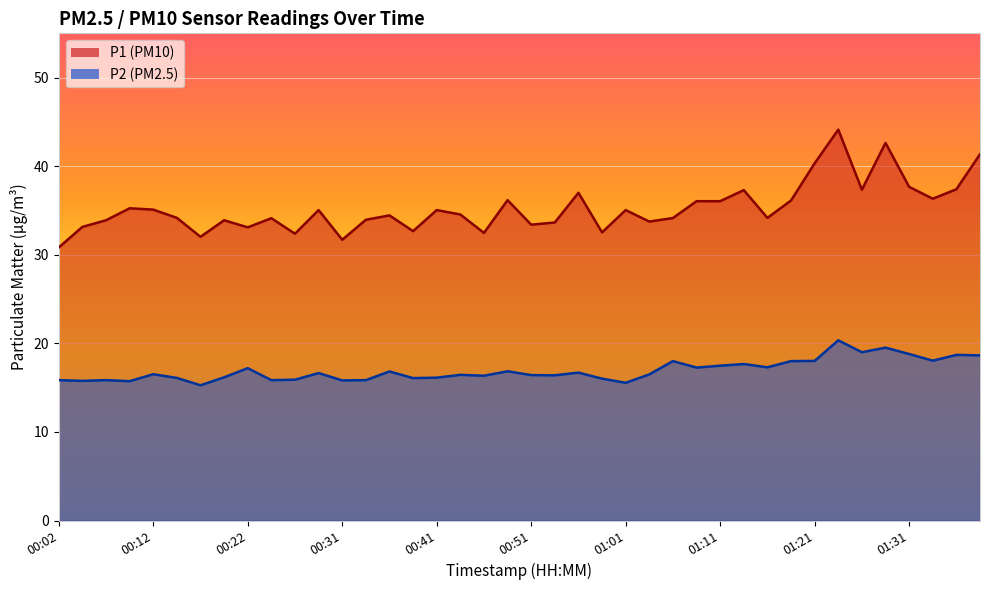

Is it true that P1 equals 64.4 at 00:56?

False